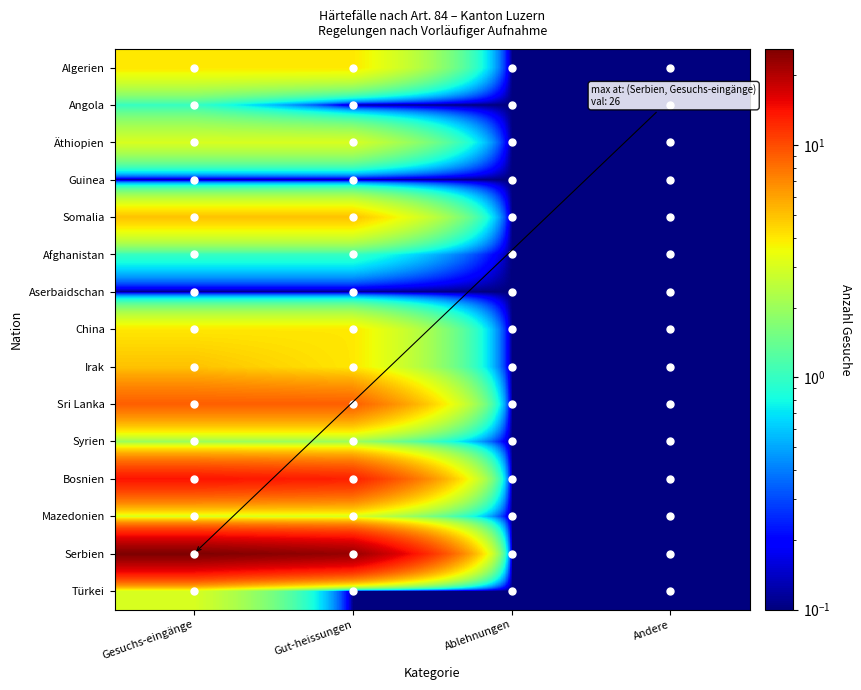

Reading left to right, transcribe all the data shown in this chart.

Algerien: Gesuchs-eingänge=4.0	Gut-heissungen=4.0	Ablehnungen=0.1	Andere=0.1
Angola: Gesuchs-eingänge=1.0	Gut-heissungen=0.1	Ablehnungen=0.1	Andere=0.1
Äthiopien: Gesuchs-eingänge=3.0	Gut-heissungen=3.0	Ablehnungen=0.1	Andere=0.1
Guinea: Gesuchs-eingänge=0.1	Gut-heissungen=0.1	Ablehnungen=0.1	Andere=0.1
Somalia: Gesuchs-eingänge=5.0	Gut-heissungen=5.0	Ablehnungen=0.1	Andere=0.1
Afghanistan: Gesuchs-eingänge=1.0	Gut-heissungen=1.0	Ablehnungen=0.1	Andere=0.1
Aserbaidschan: Gesuchs-eingänge=0.1	Gut-heissungen=0.1	Ablehnungen=0.1	Andere=0.1
China: Gesuchs-eingänge=4.0	Gut-heissungen=4.0	Ablehnungen=0.1	Andere=0.1
Irak: Gesuchs-eingänge=5.0	Gut-heissungen=4.0	Ablehnungen=0.1	Andere=0.1
Sri Lanka: Gesuchs-eingänge=9.0	Gut-heissungen=9.0	Ablehnungen=0.1	Andere=0.1
Syrien: Gesuchs-eingänge=2.0	Gut-heissungen=2.0	Ablehnungen=0.1	Andere=0.1
Bosnien: Gesuchs-eingänge=14.0	Gut-heissungen=13.0	Ablehnungen=0.1	Andere=0.1
Mazedonien: Gesuchs-eingänge=3.0	Gut-heissungen=3.0	Ablehnungen=0.1	Andere=0.1
Serbien: Gesuchs-eingänge=26.0	Gut-heissungen=23.0	Ablehnungen=0.1	Andere=0.1
Türkei: Gesuchs-eingänge=3.0	Gut-heissungen=0.1	Ablehnungen=0.1	Andere=0.1